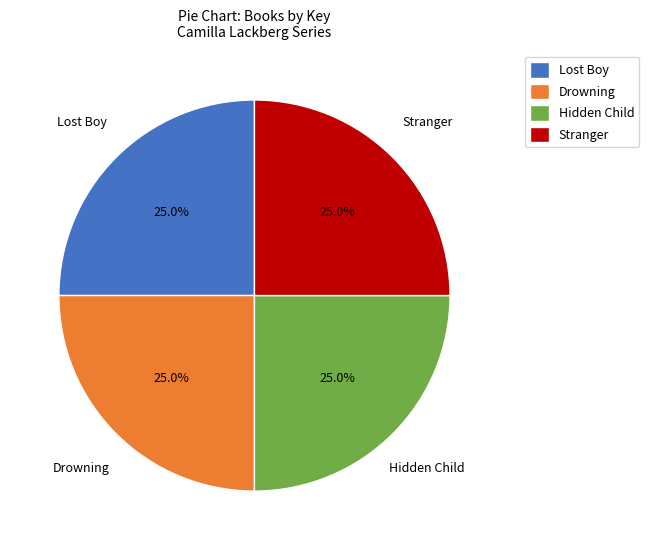

How many segments does this pie chart have?

4